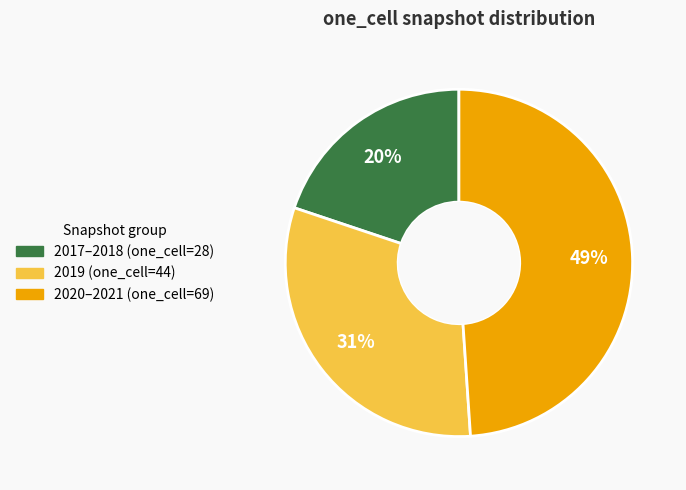

Which category has the smallest portion of the pie?

2017–2018 (one_cell=28)